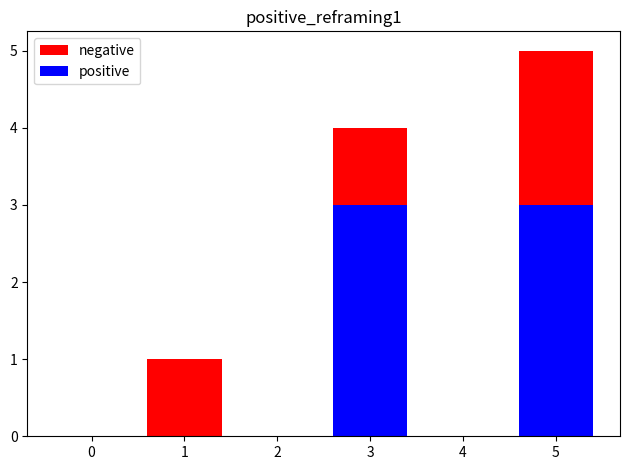

True or false: negative has a value of 5 at 5.

True